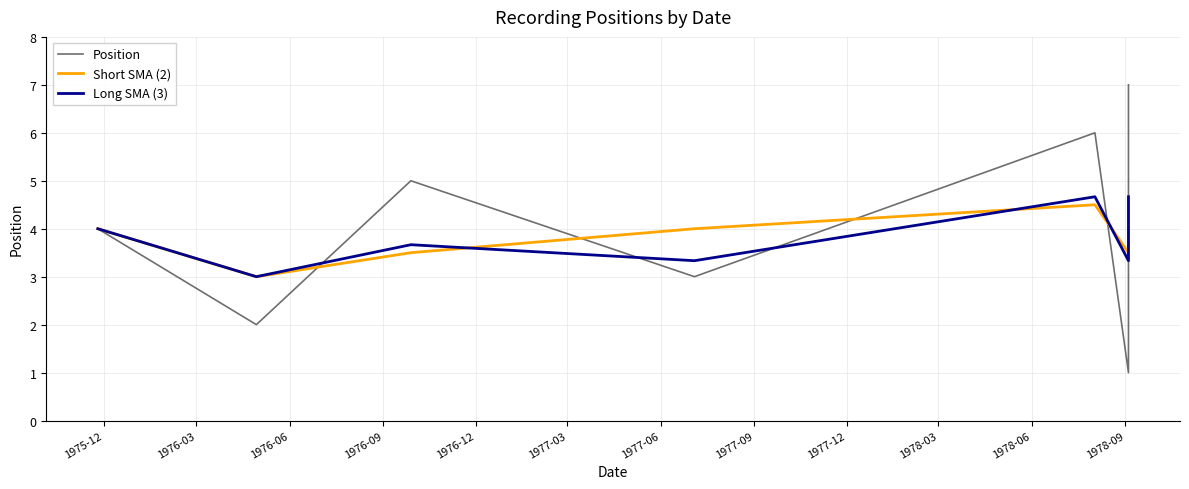

What are all the series names shown in the legend?

Position, Short SMA (2), Long SMA (3)